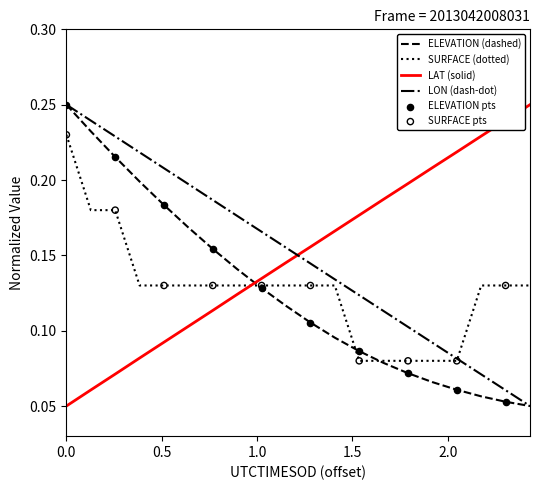

How many times do LAT (solid) and ELEVATION (dashed) cross each other?

1